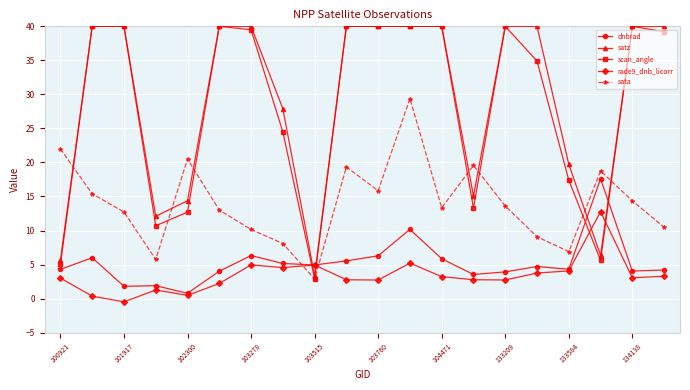

Which series has the largest range (max minus min)?

scan_angle